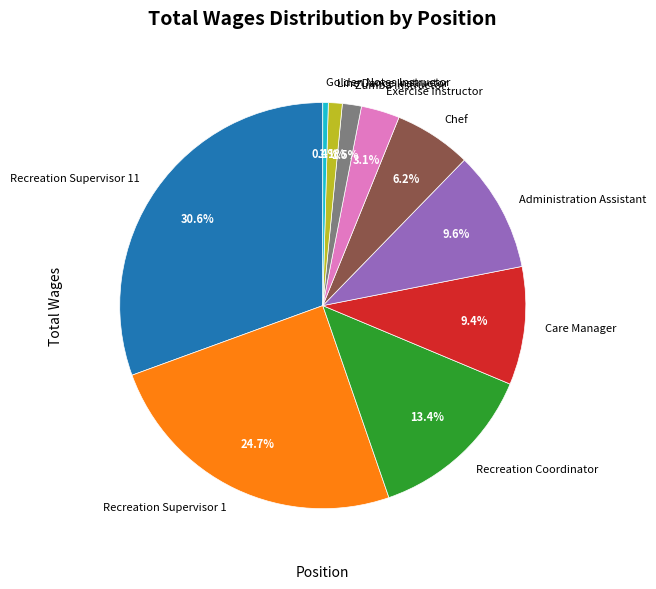

The Recreation Coordinator slice represents 28% of the pie. True or false?

False